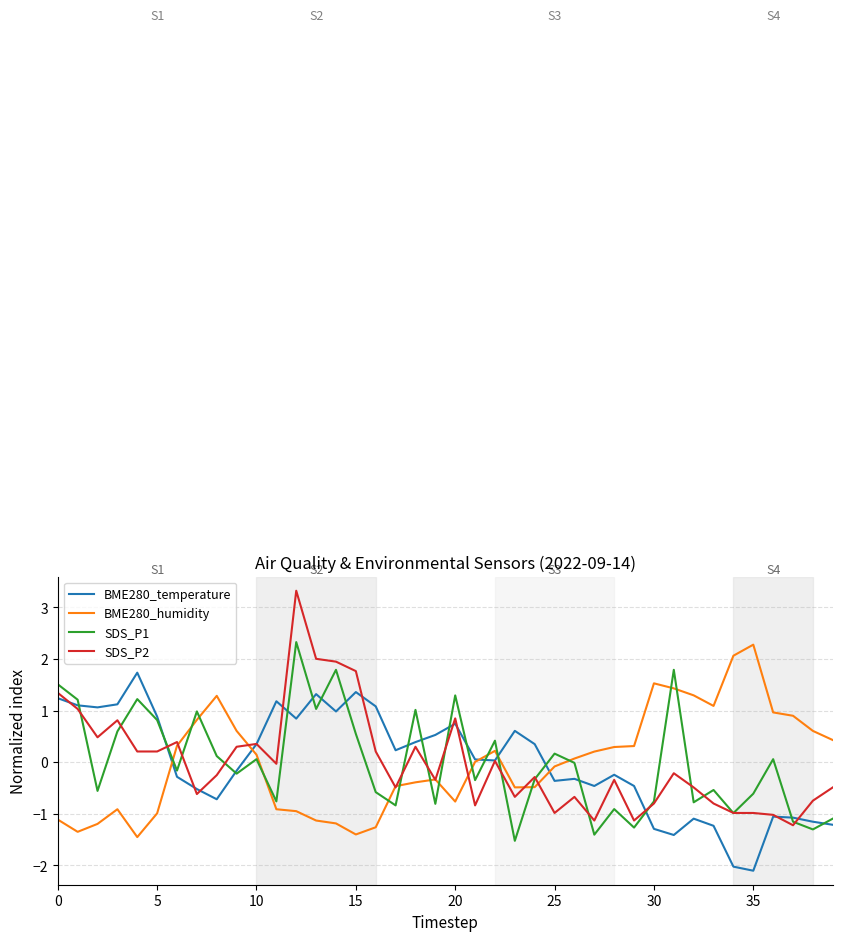

After their last crossing, which series has the higher values: BME280_temperature or SDS_P2?

SDS_P2